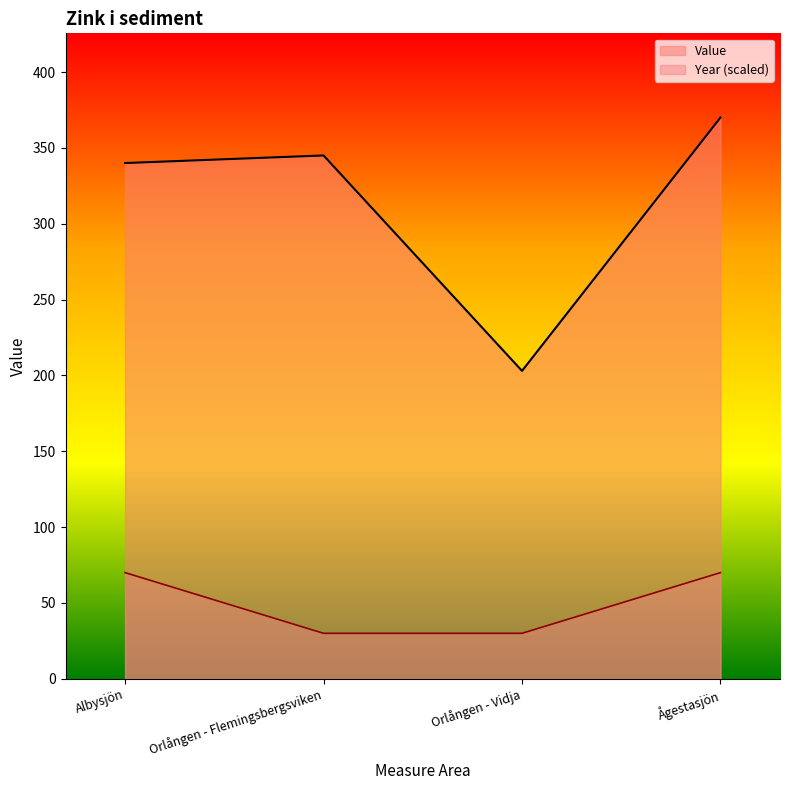

What is the difference between the maximum and second lowest values in the Value series?

30